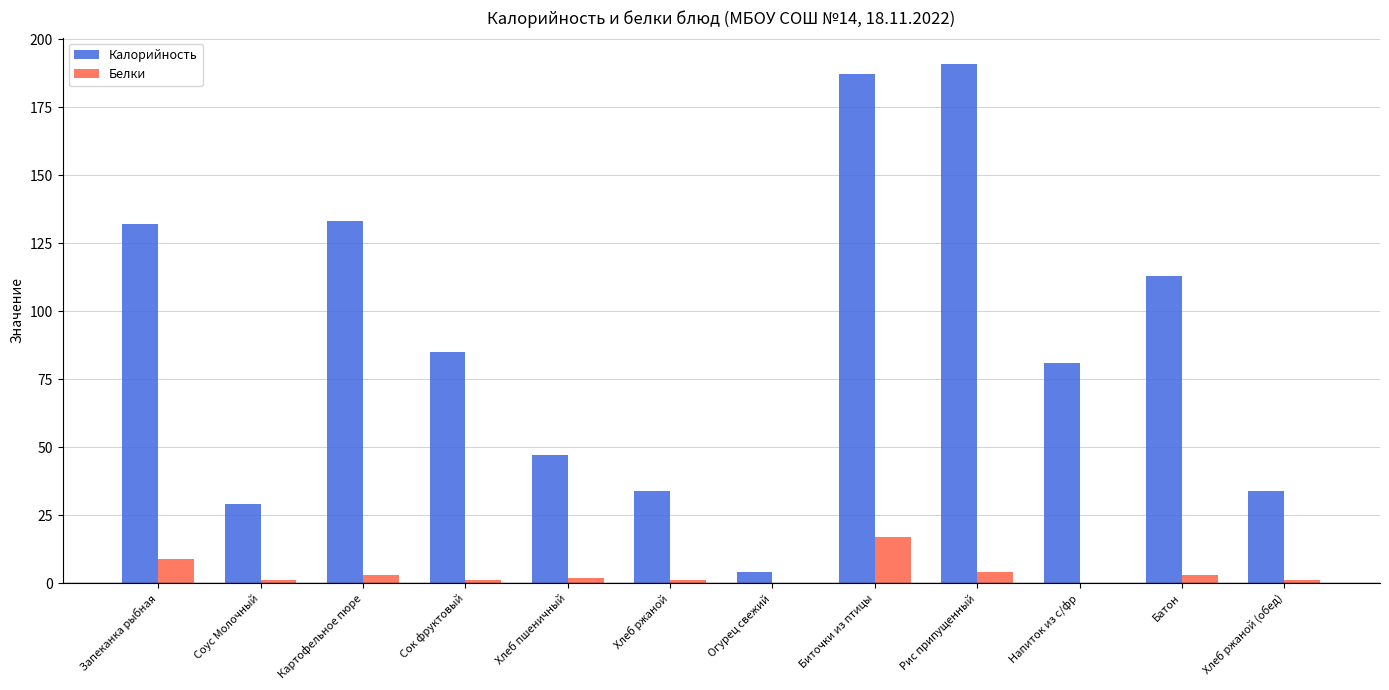

What is the spread (max minus min) of values at Батон?

110